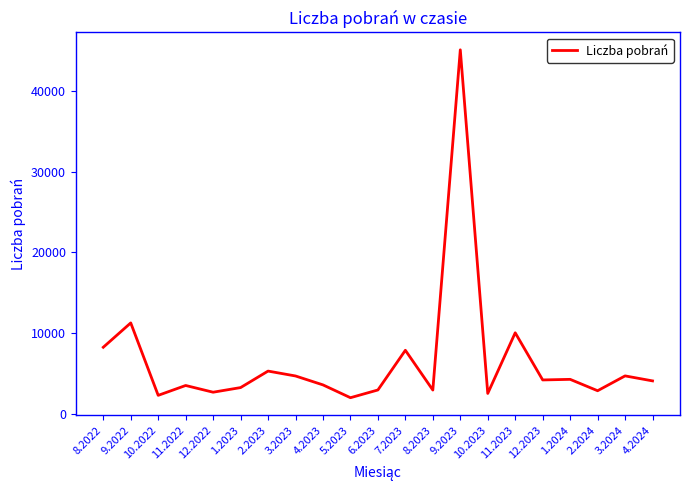

What position from the right is 1.2023?

16